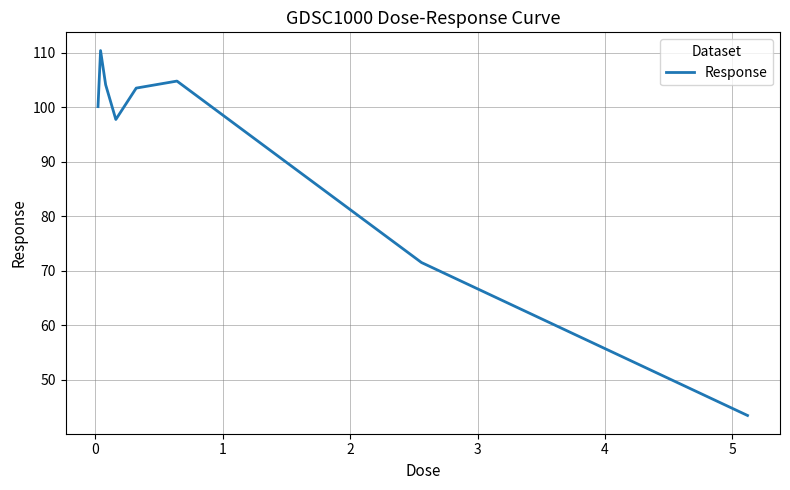

What is the minimum value shown in the chart?

43.5